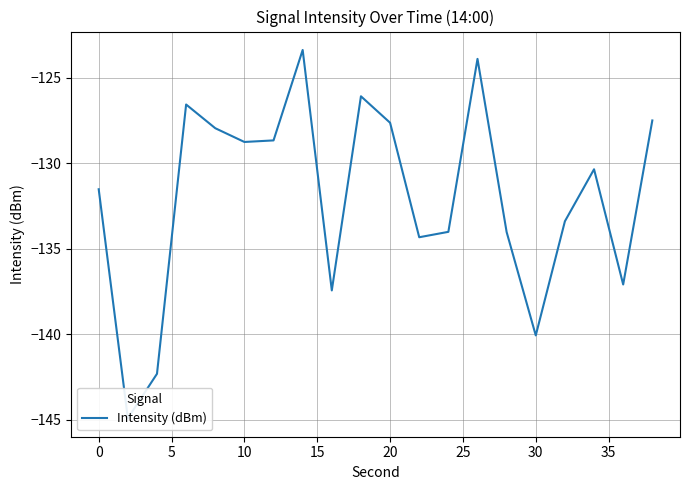

Is this an area chart (filled region under the line)?

No